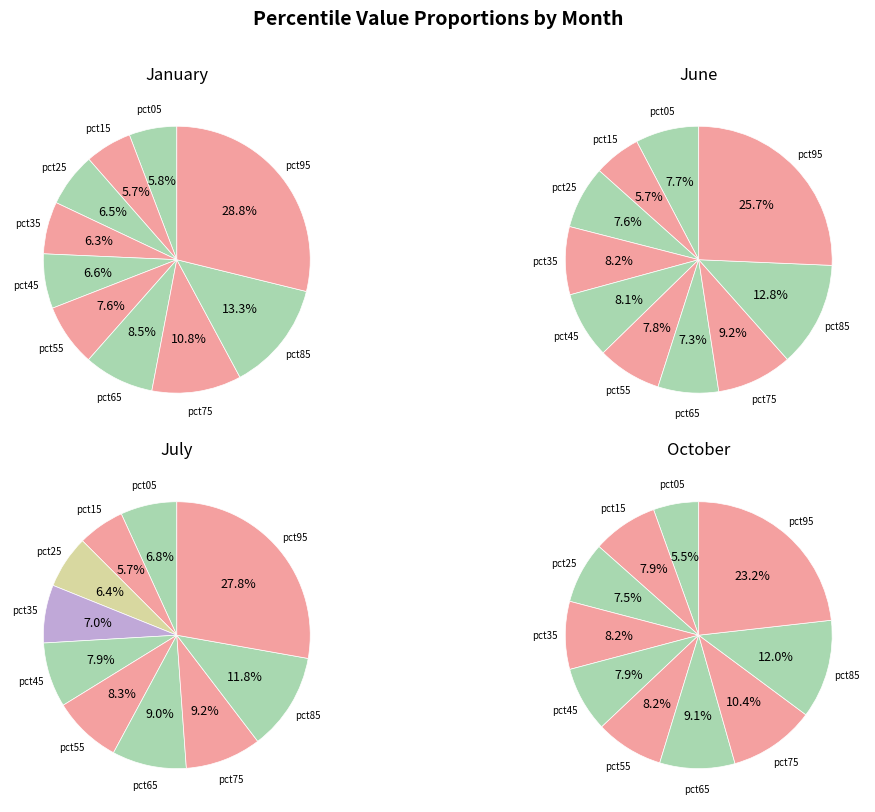

True or false: jan_values accounts for 13% of the total.

False